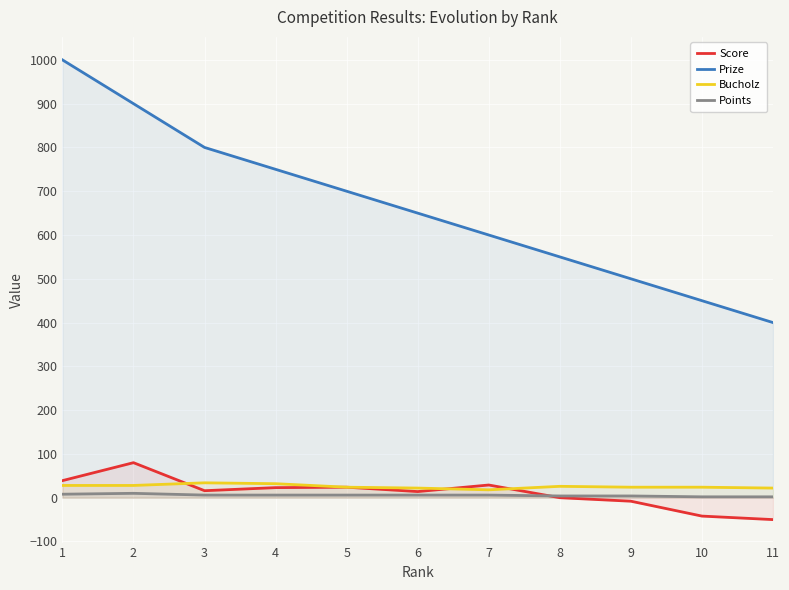

The value of Score at 9 is -74. True or false?

False